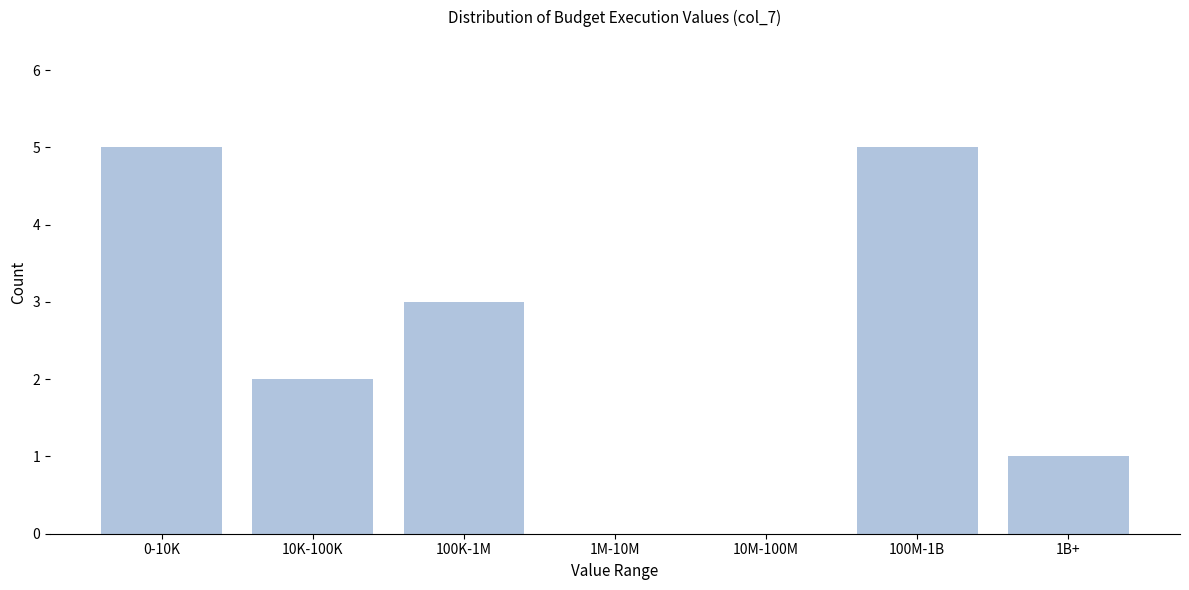

Reading left to right, transcribe all the data shown in this chart.

0-10K=5	10K-100K=2	100K-1M=3	1M-10M=0	10M-100M=0	100M-1B=5	1B+=1